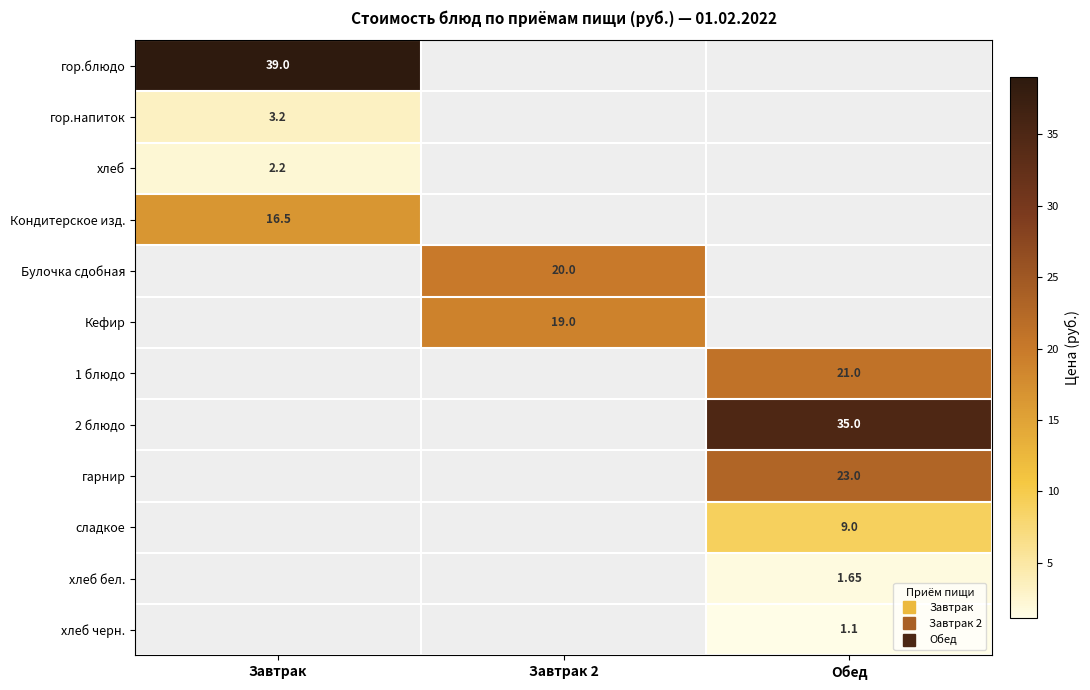

At which category does the chart reach its minimum across all series?

Завтрак 2